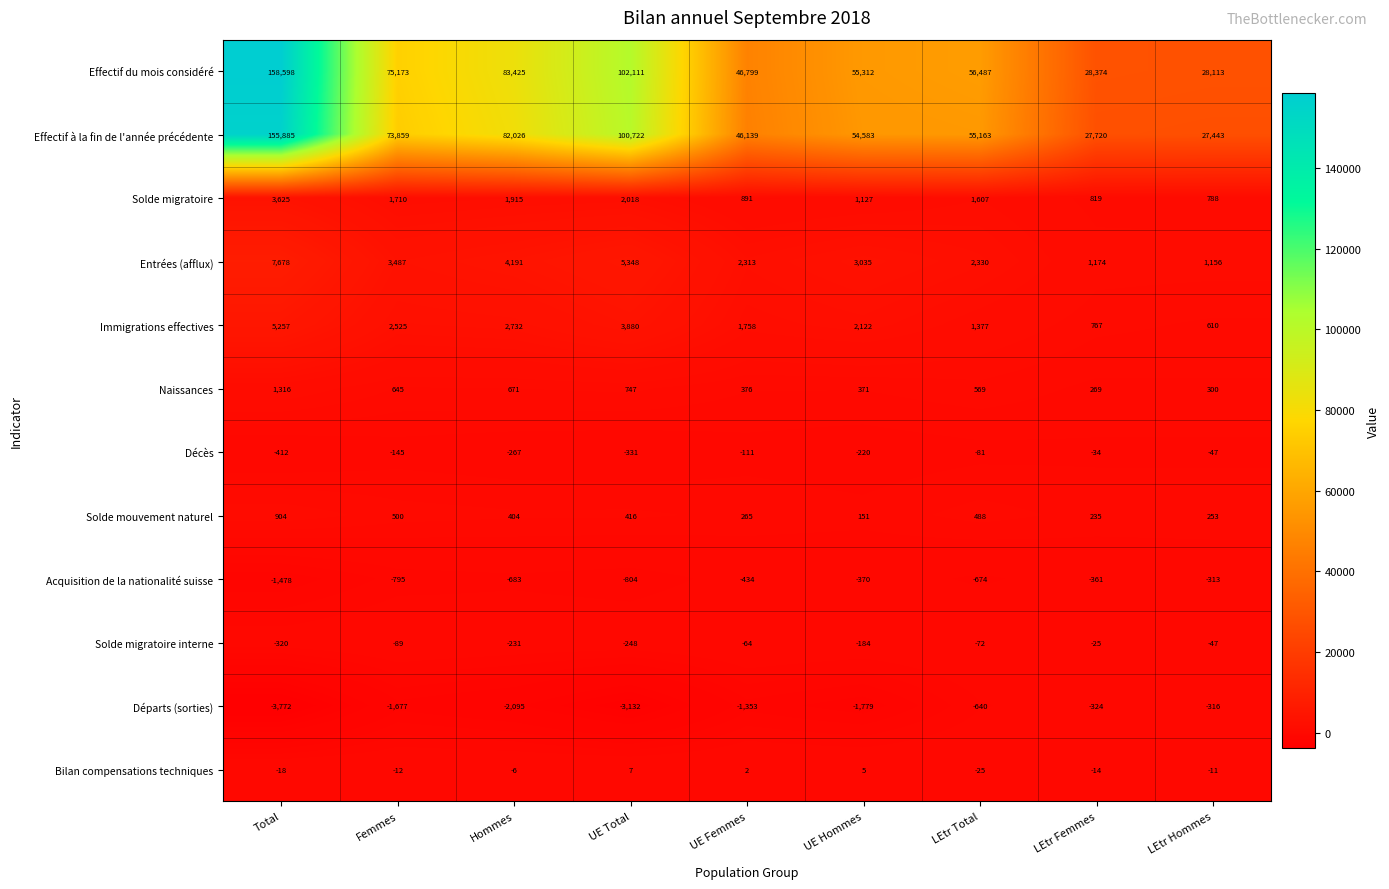

Rank the series at UE Femmes from lowest to highest value.

Départs (sorties), Acquisition de la nationalité suisse, Décès, Solde migratoire interne, Bilan compensations techniques, Solde mouvement naturel, Naissances, Solde migratoire, Immigrations effectives, Entrées (afflux), Effectif à la fin de l'année précédente, Effectif du mois considéré